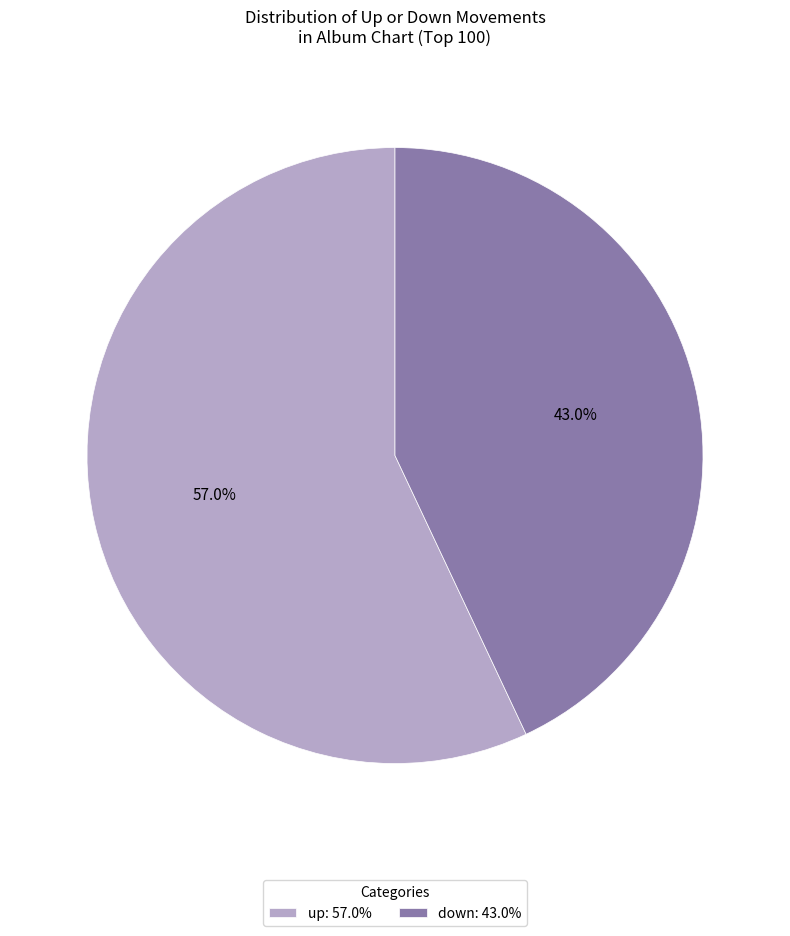

To the nearest percent, what is the average slice percentage?

50%